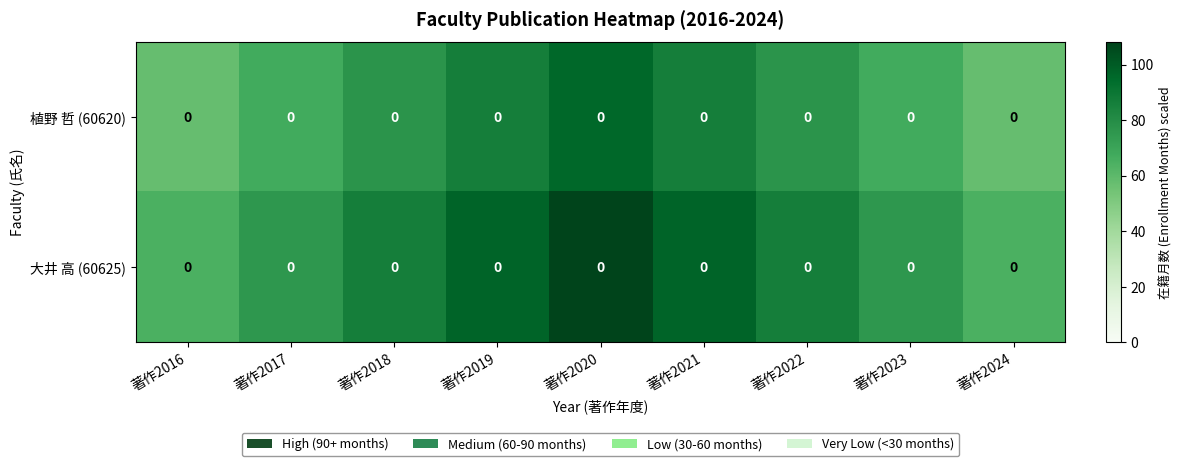

The value of 植野 哲 (60620) at 著作2016 is 57.6. True or false?

True